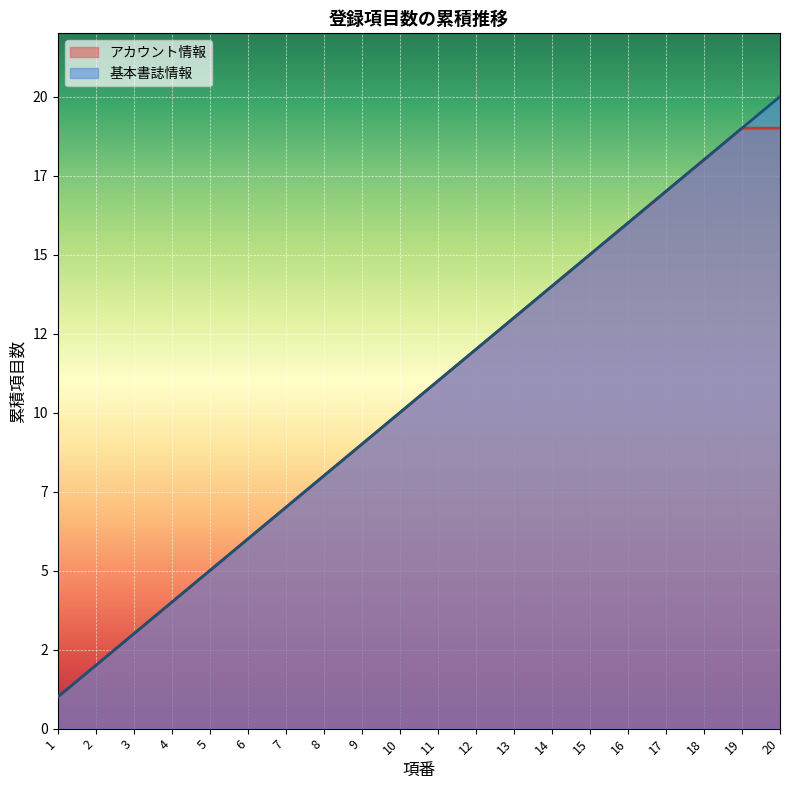

What is the value of the 基本書誌情報 (線) point at the 9th from the left?

9